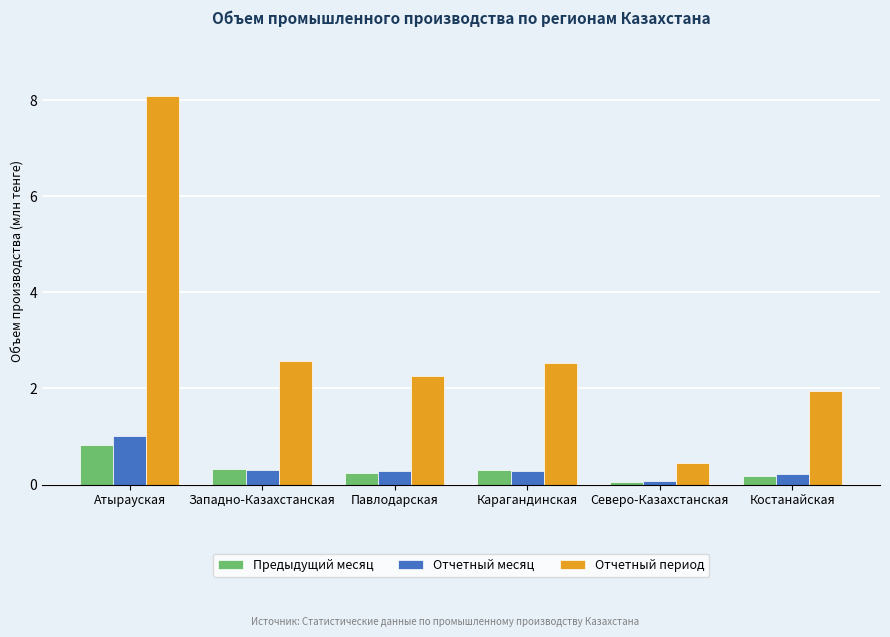

What are all the series names shown in the legend?

Предыдущий месяц, Отчетный месяц, Отчетный период